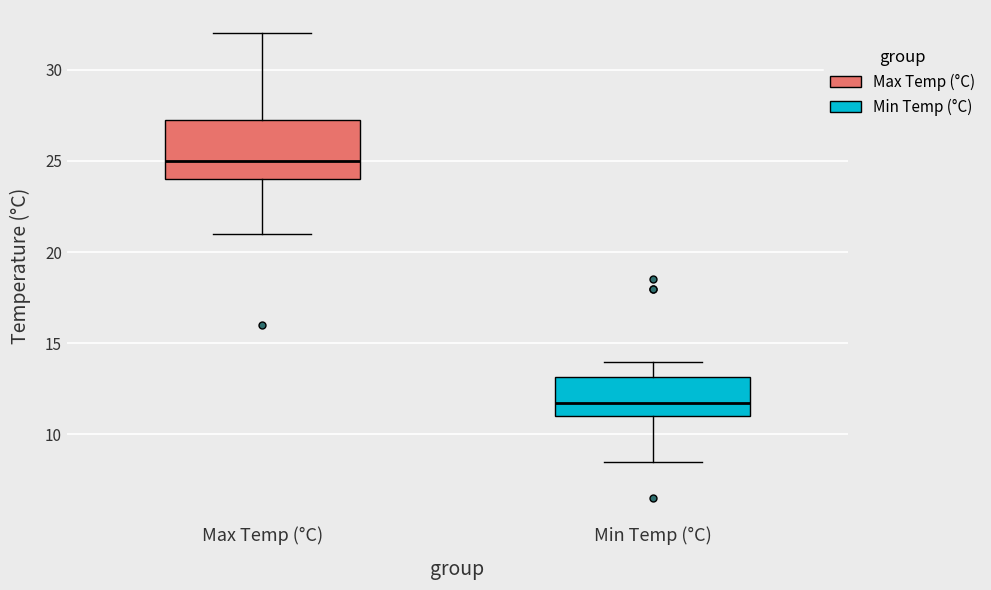

Reading left to right, transcribe this box plot: for each box, give where its median line is, the range the box spans, and where its two whiskers end, as read against the y-axis. The values are not printed on the chart, so give them approximately, as read against the axis.

Max Temp (°C): median 25.0, box 24.0 to 27.5, whiskers 21.0 to 32.0
Min Temp (°C): median 12.0, box 11.0 to 13.0, whiskers 8.5 to 14.0